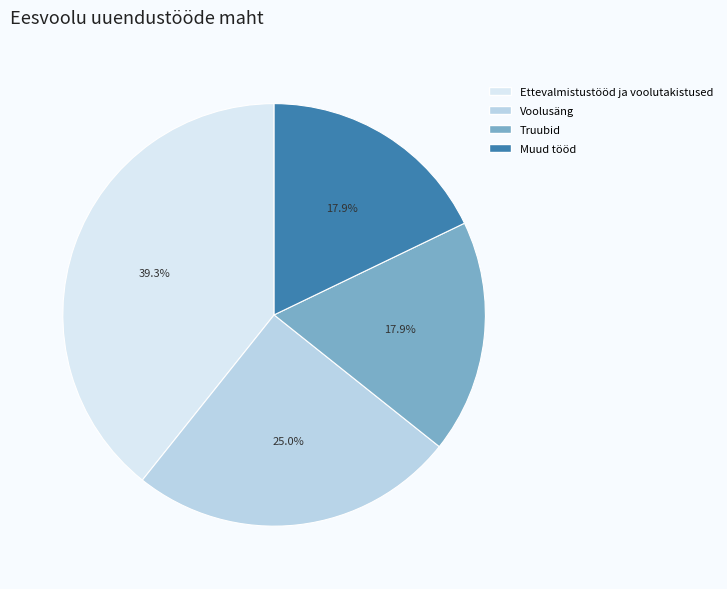

How many slices are in this pie chart?

4